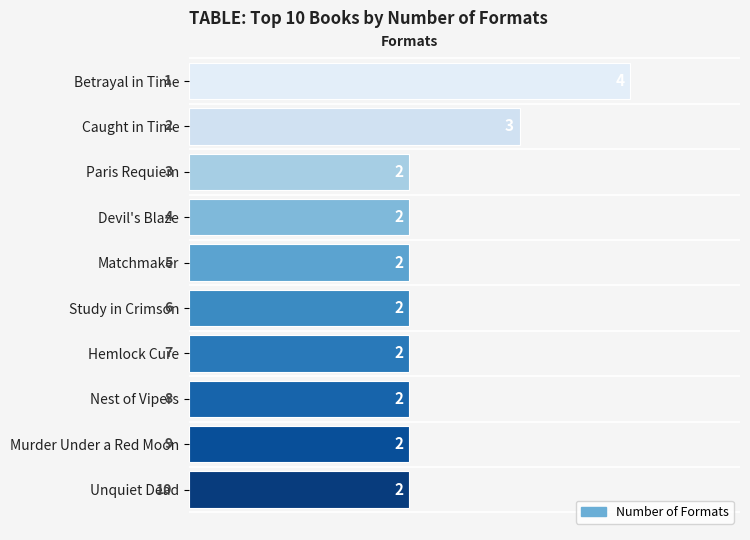

How many data points does each series have?

10